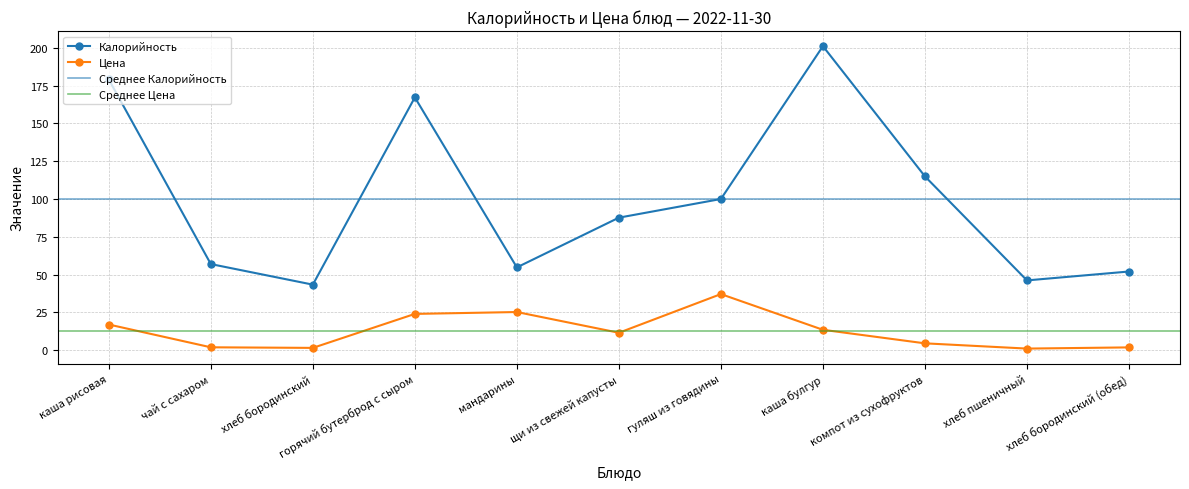

True or false: Цена and Калорийность intersect in this chart.

False